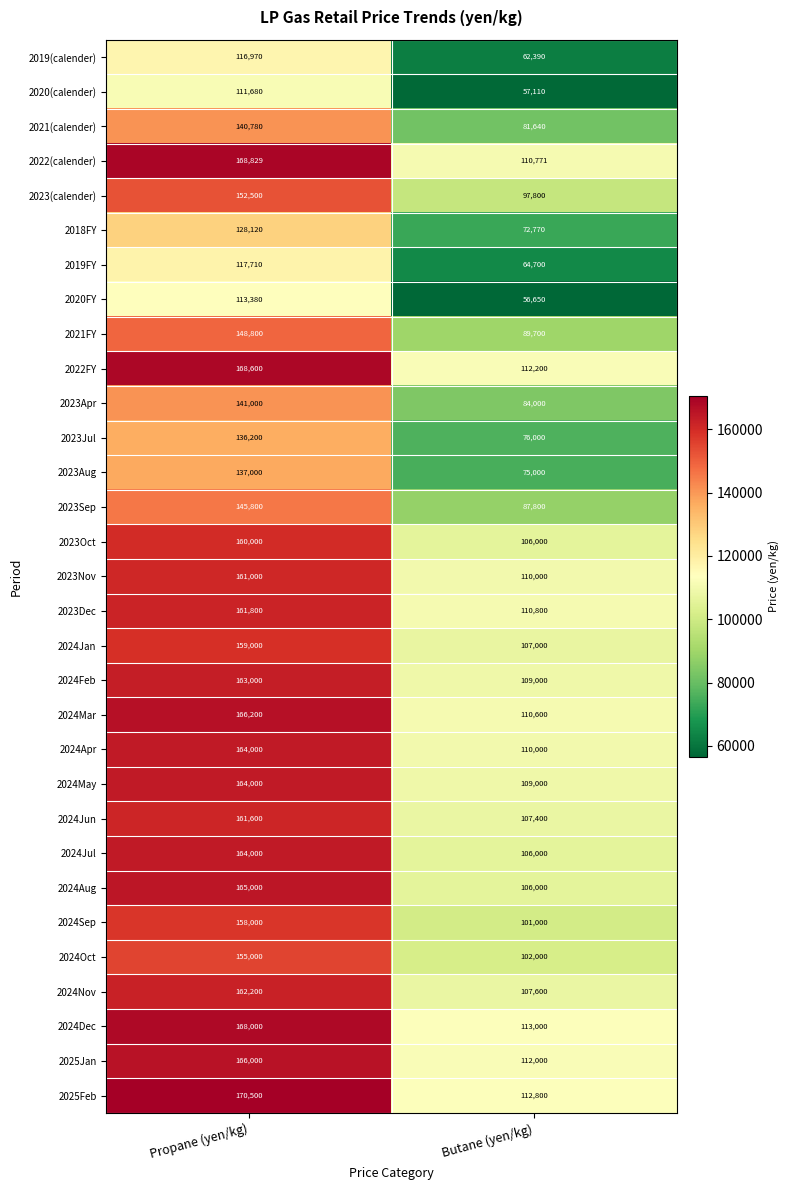

List the labels in order of 2023Sep value, smallest first.

Butane (yen/kg), Propane (yen/kg)